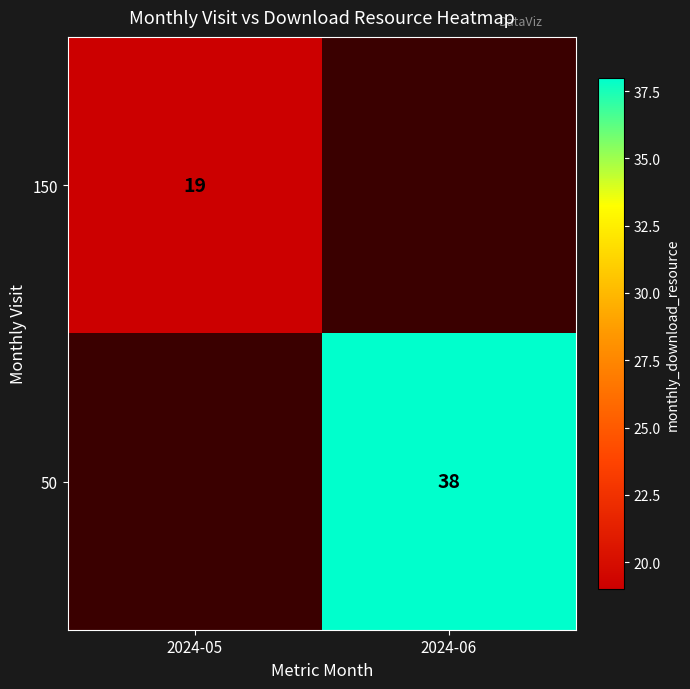

Is it true that 50 equals 21 at 2024-06?

False